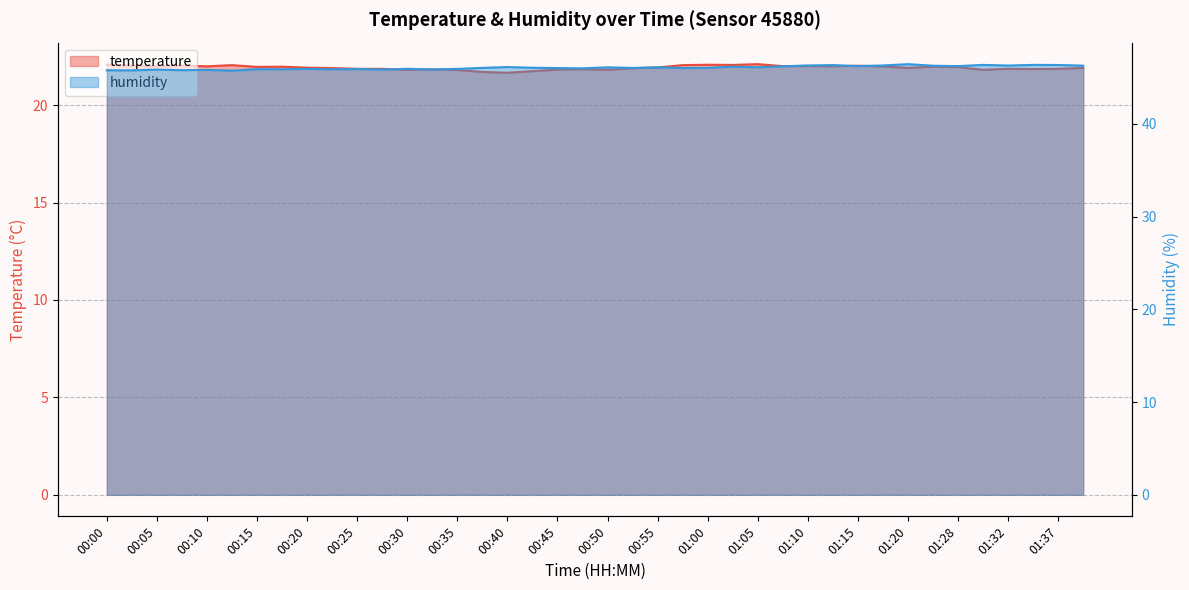

Read the humidity value at 00:25.

45.9